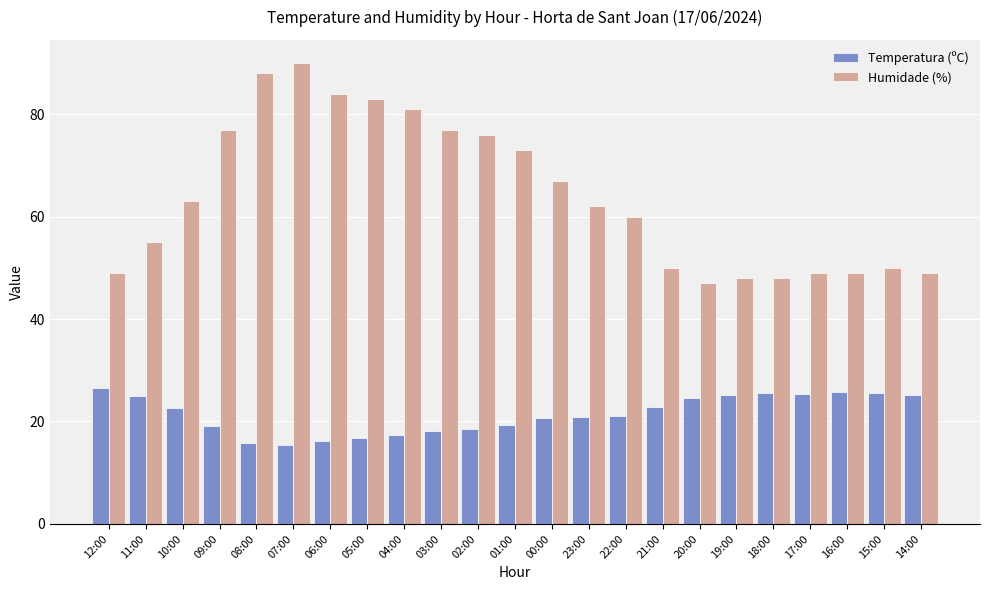

How many series are shown in this chart?

2